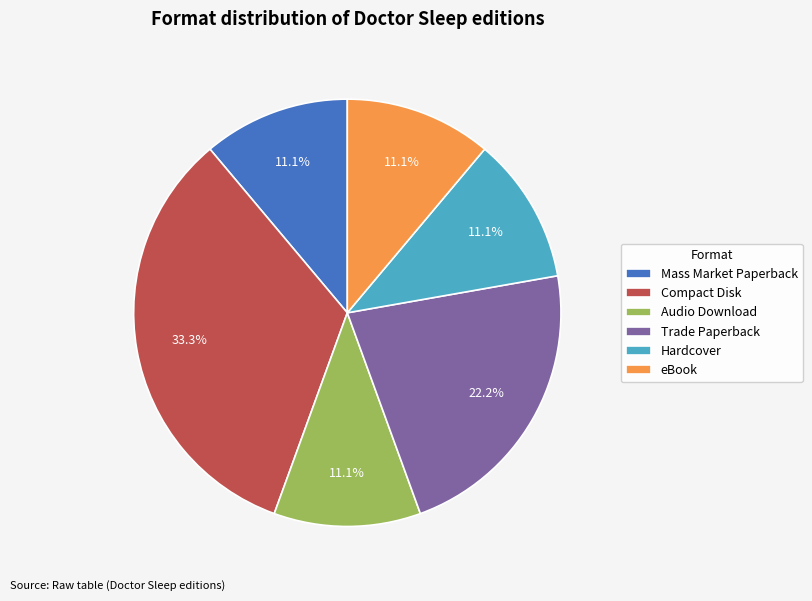

Combined, do eBook and Audio Download account for over 50%?

No